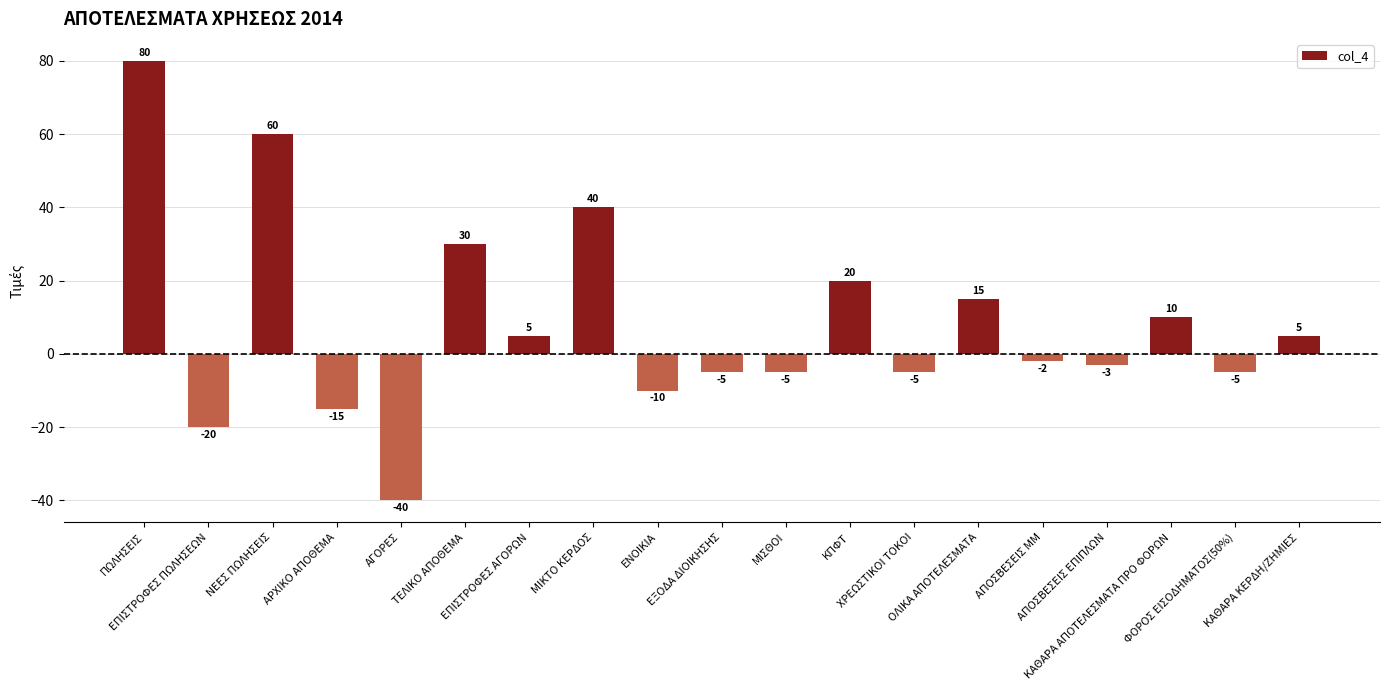

Reading left to right, extract all data points from this chart.

80	-20	60	-15	-40	30	5	40	-10	-5	-5	20	-5	15	-2	-3	10	-5	5